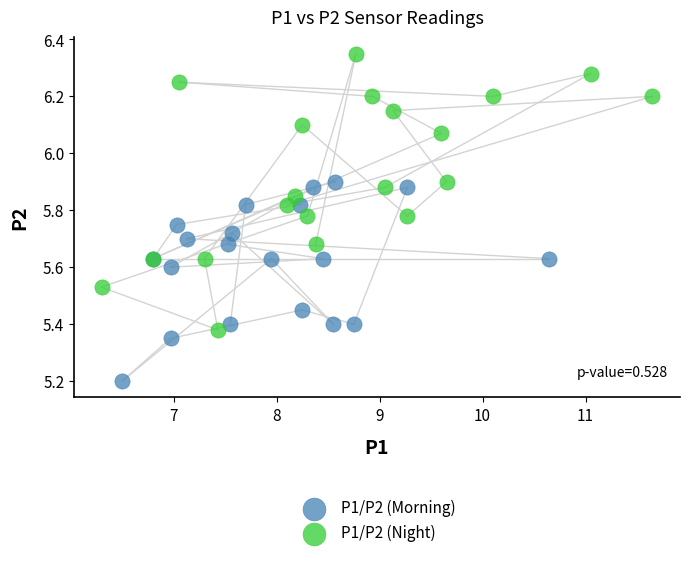

Which series has the largest Y range (max minus min)?

P1/P2 (Night)